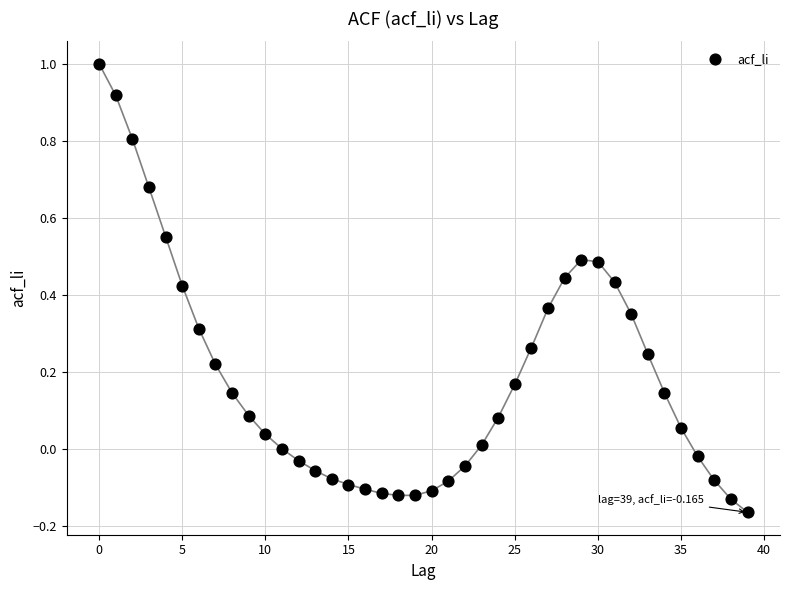

What is the range of Y values (max minus min)?

1.2